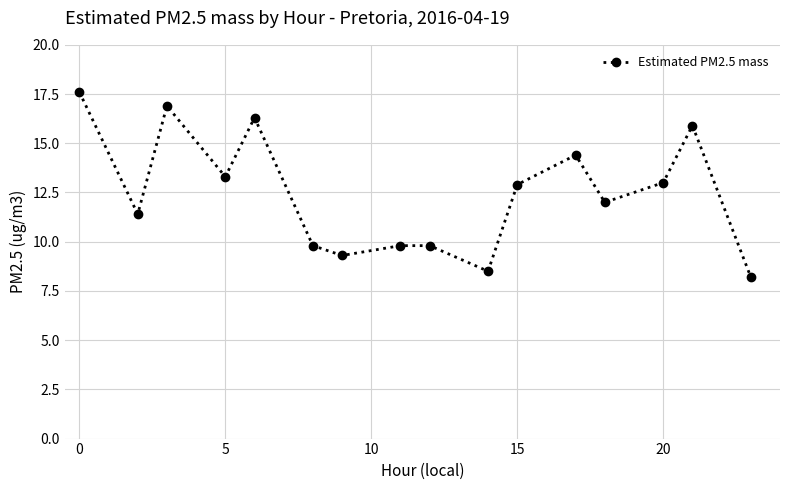

What is the value of the 9th point from the left?

9.8